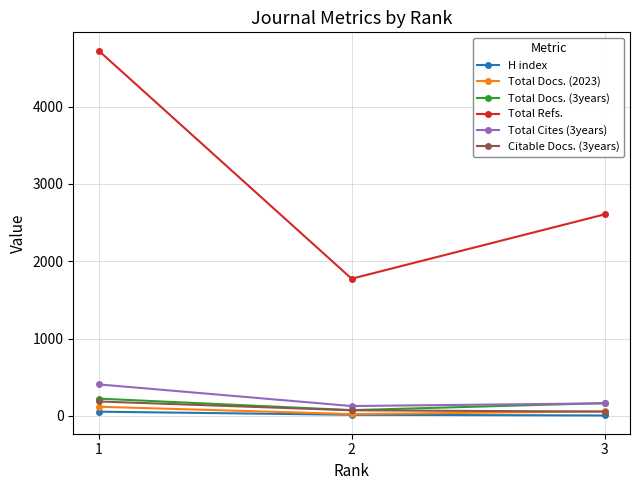

Where does the Total Cites (3years) series first go above 163?

1